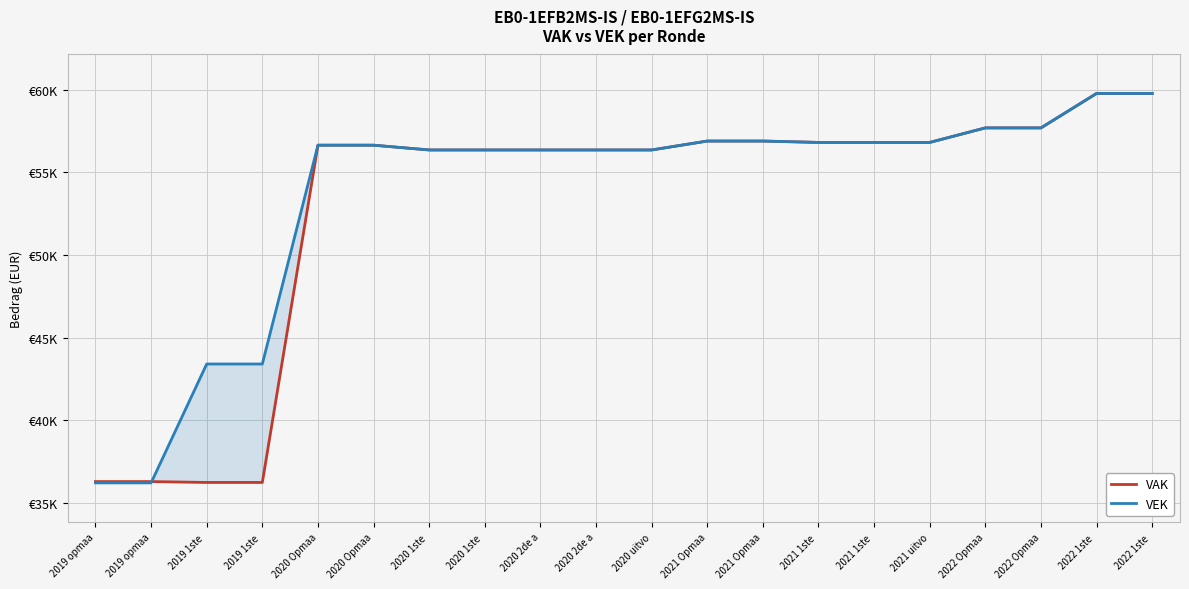

How many intersections are there between VEK and VAK?

1